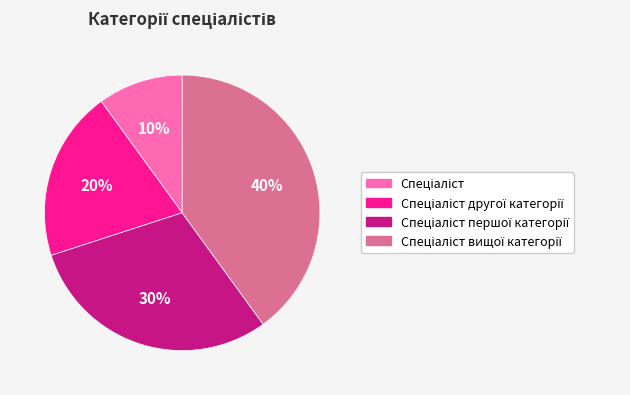

To the nearest percent, what is the average slice percentage?

25%